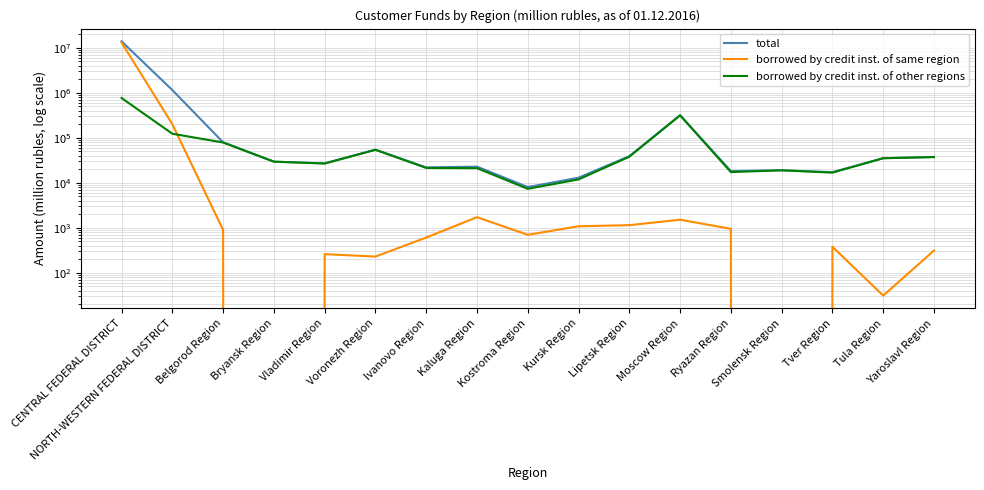

What is the label of the 3rd point from the right?

Tver Region